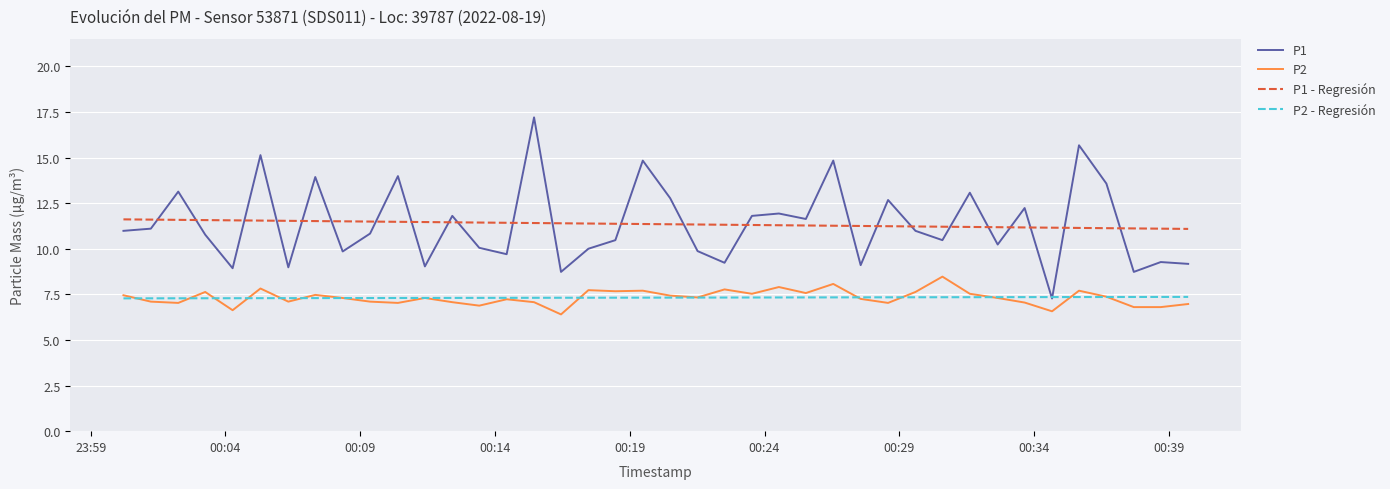

List the series in order of their peak value, lowest first.

P2 - Regresión, P2, P1 - Regresión, P1